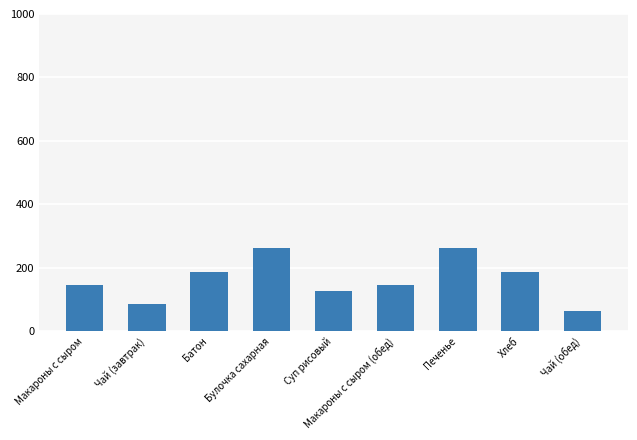

Reading left to right, transcribe all the data shown in this chart.

145	88	187	263	127	145	263	187	63